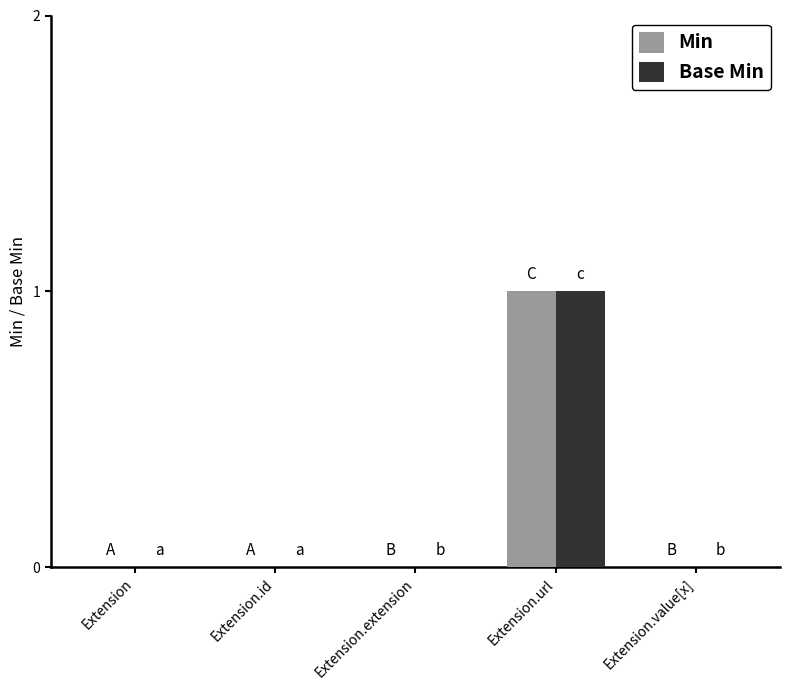

Count the number of categories in the chart.

5